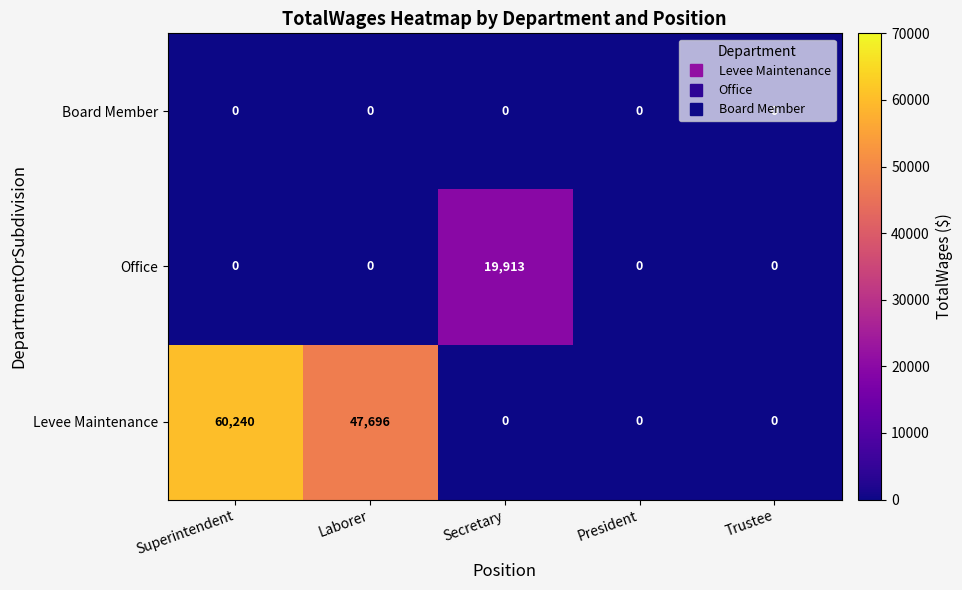

Which series has the largest range (max minus min)?

Levee Maintenance